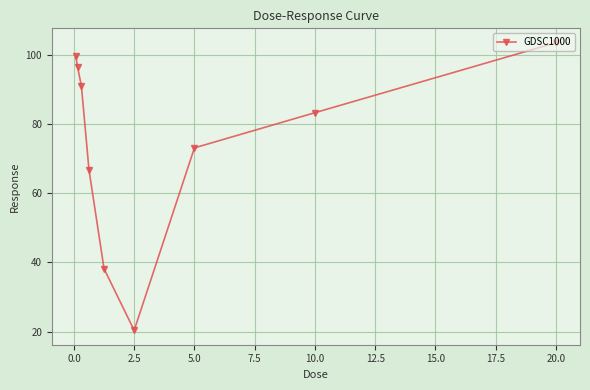

What is the average value?

74.6